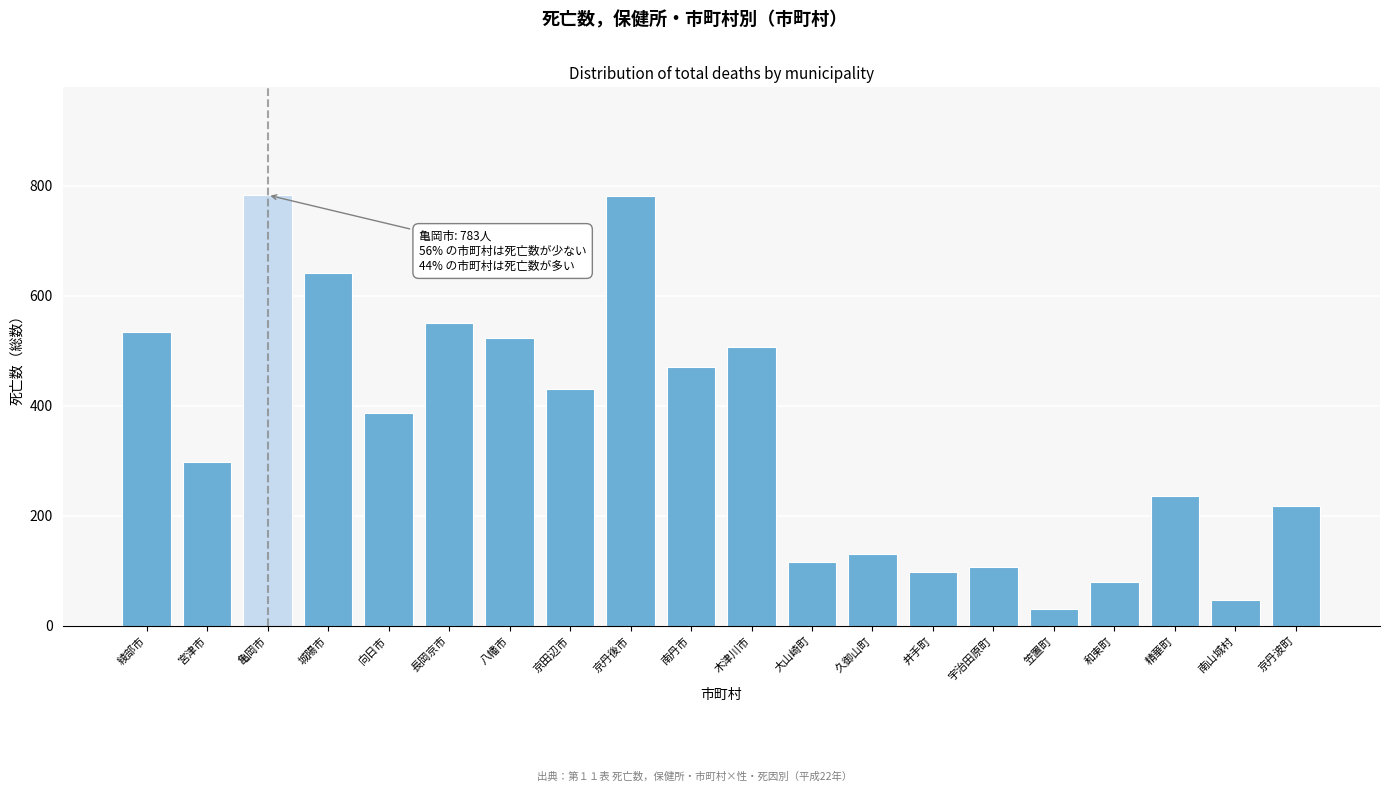

What value does the data have at 和束町, to the nearest 10?

80